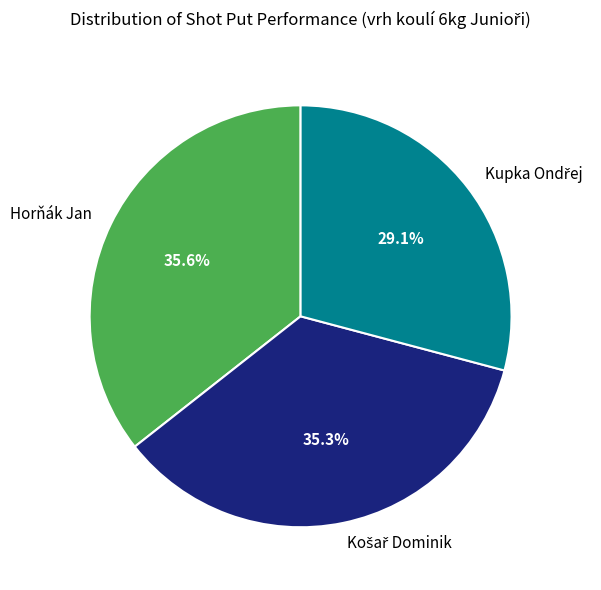

What portion of the pie excludes Horňák Jan?

64.4%